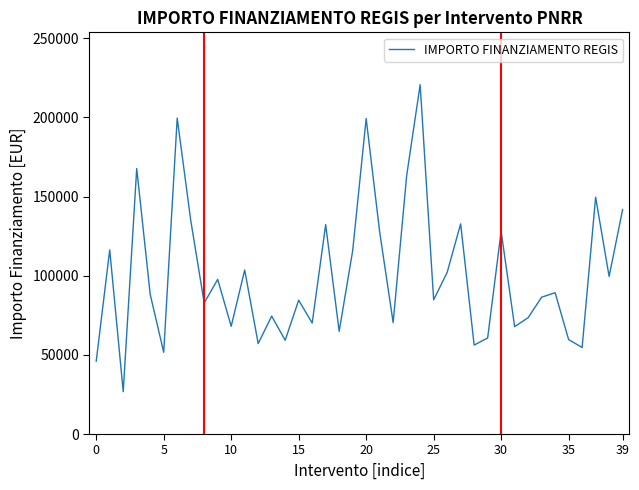

How many interior local valleys (lower than both neighbors) does the data have?

14